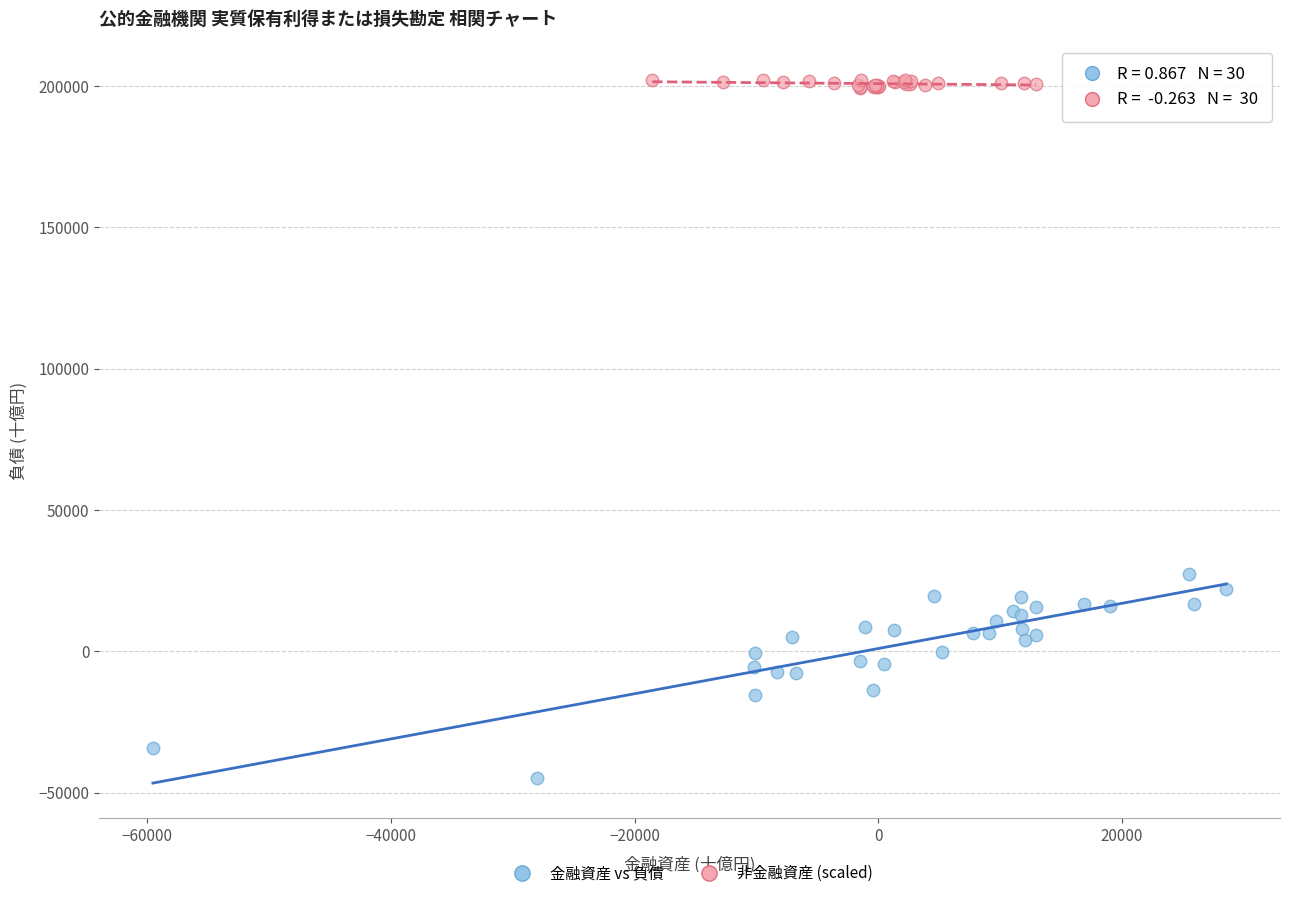

Which series contains the lowest Y value?

金融資産 vs 負債